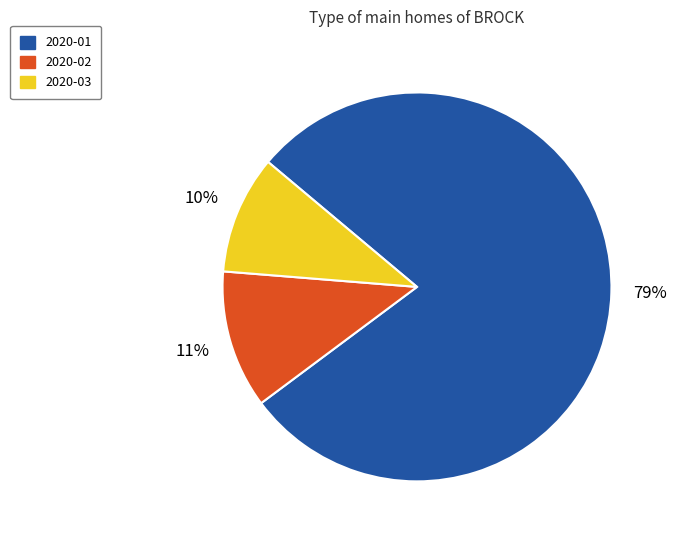

How many slices are in this pie chart?

3